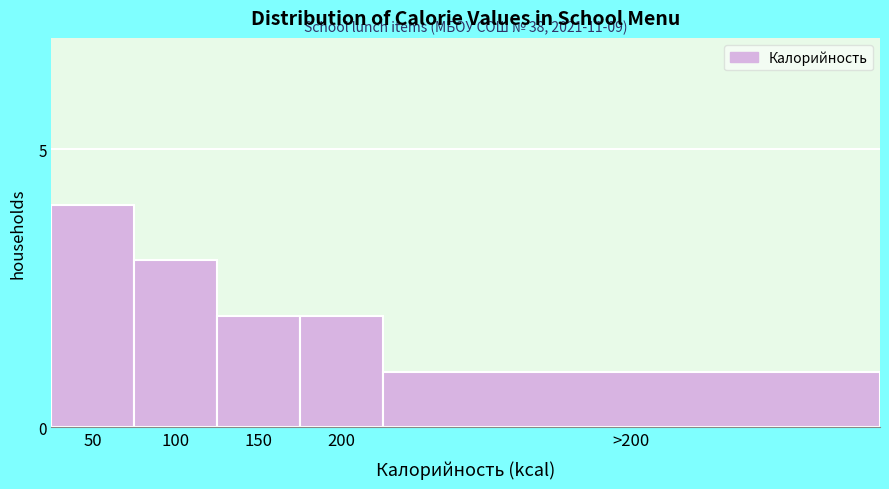

Reading right to left, list all the values displayed in this chart.

>200=1	200=2	150=2	100=3	50=4